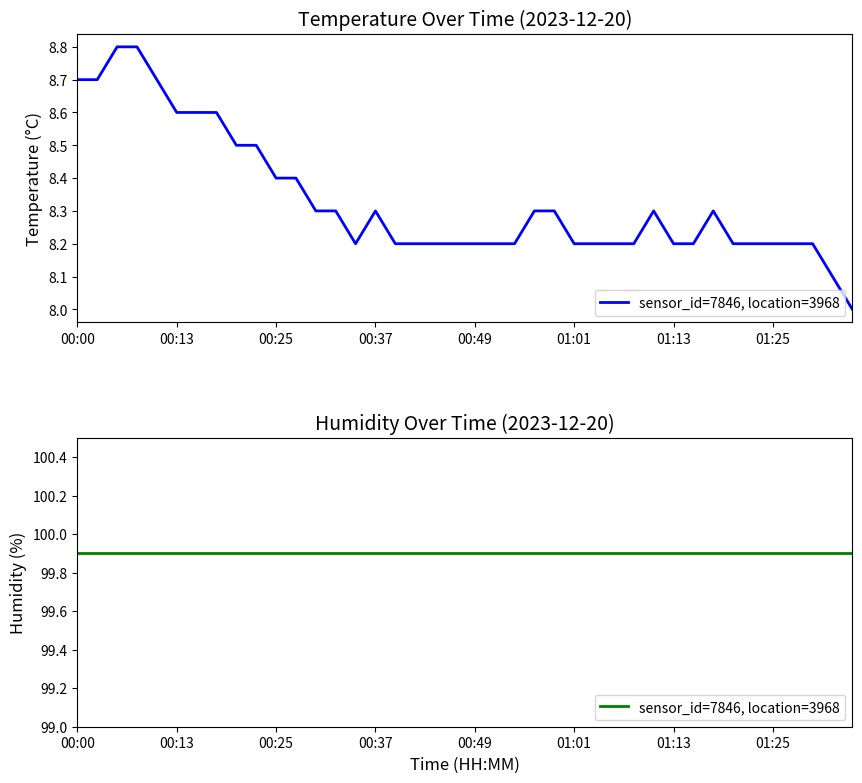

Count the values in the range 8 to 9.

40